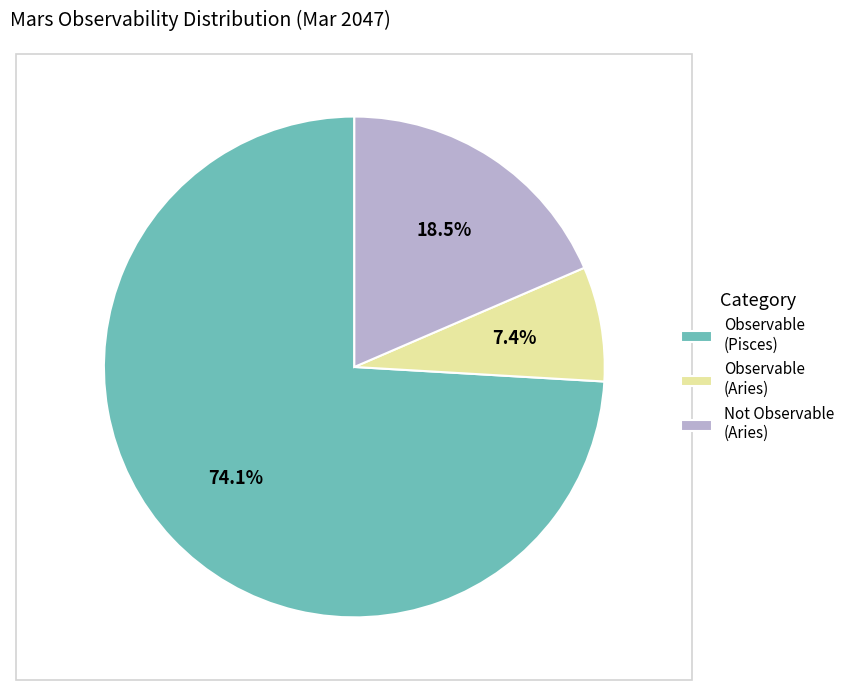

Rank the categories by value from highest to lowest.

Observable (Pisces), Not Observable (Aries), Observable (Aries)